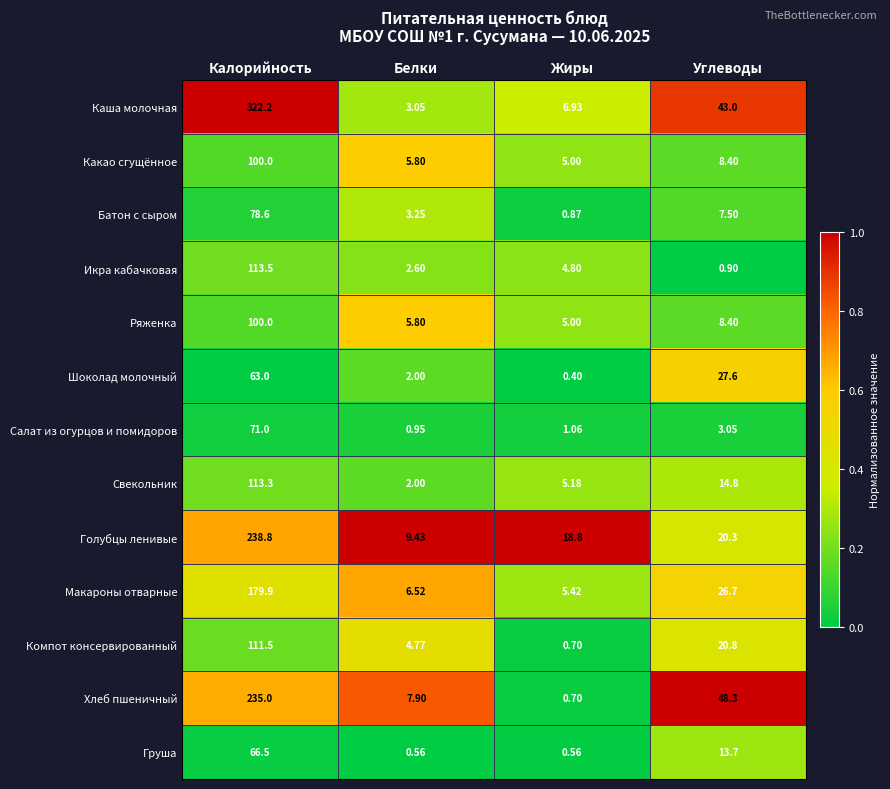

Which series changed the most between Калорийность and Жиры?

Каша молочная